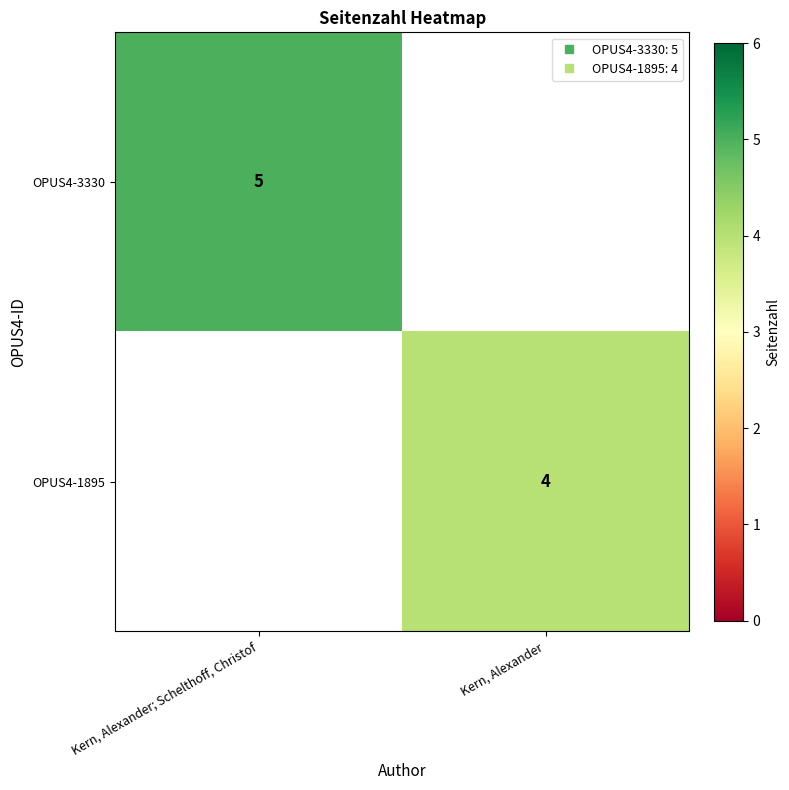

Count the number of categories in the chart.

2